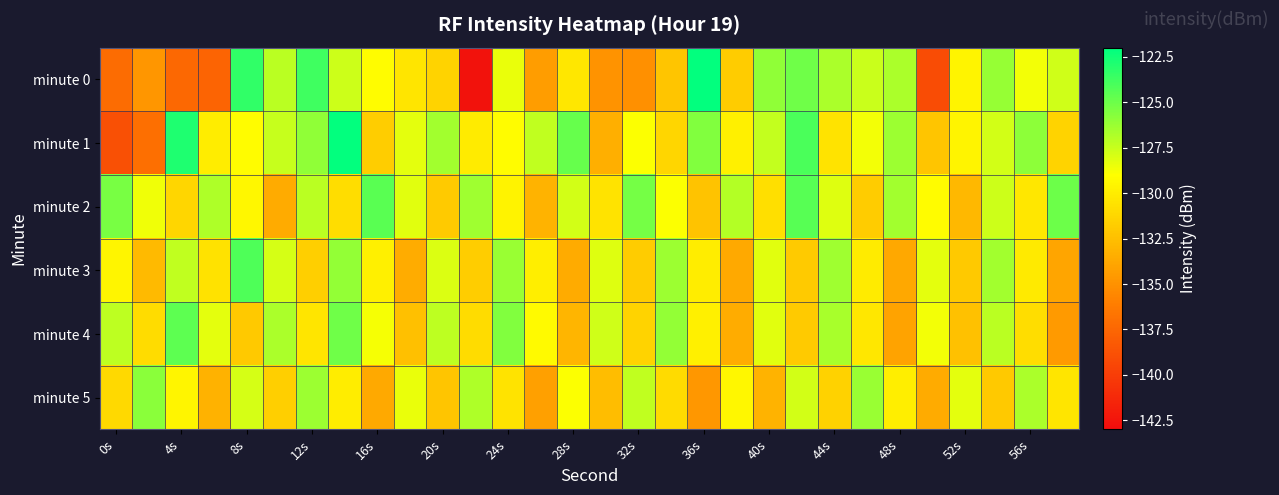

Rank the series by their maximum value, from highest to lowest.

minute 1, minute 0, minute 3, minute 2, minute 4, minute 5